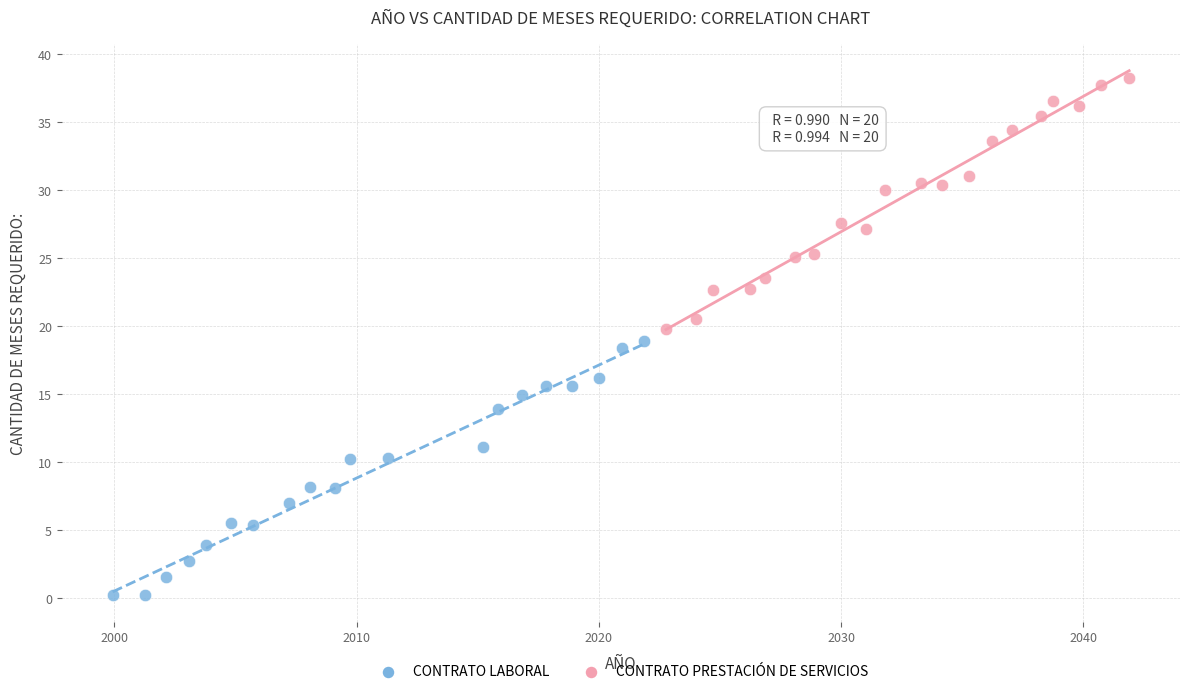

Which series reaches the minimum Y coordinate?

CONTRATO LABORAL